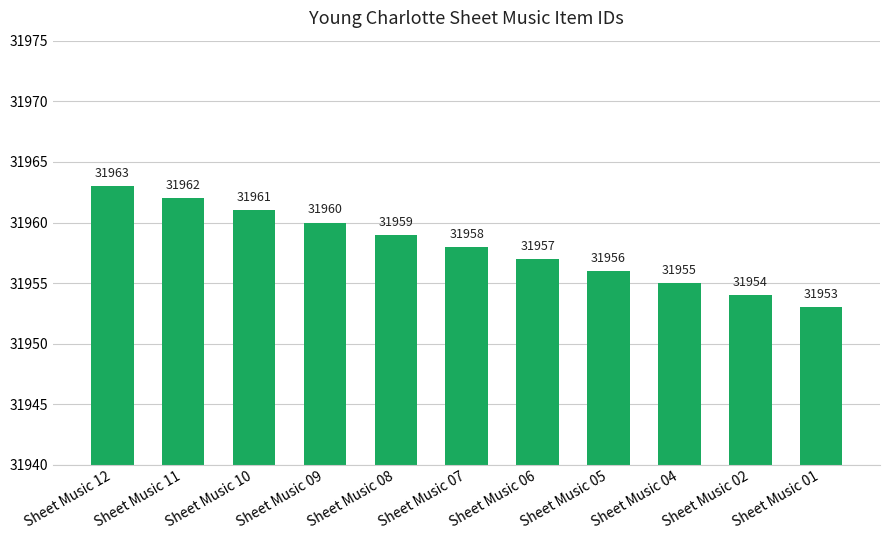

Reading right to left, extract all data points from this chart.

Sheet Music 01=31953	Sheet Music 02=31954	Sheet Music 04=31955	Sheet Music 05=31956	Sheet Music 06=31957	Sheet Music 07=31958	Sheet Music 08=31959	Sheet Music 09=31960	Sheet Music 10=31961	Sheet Music 11=31962	Sheet Music 12=31963